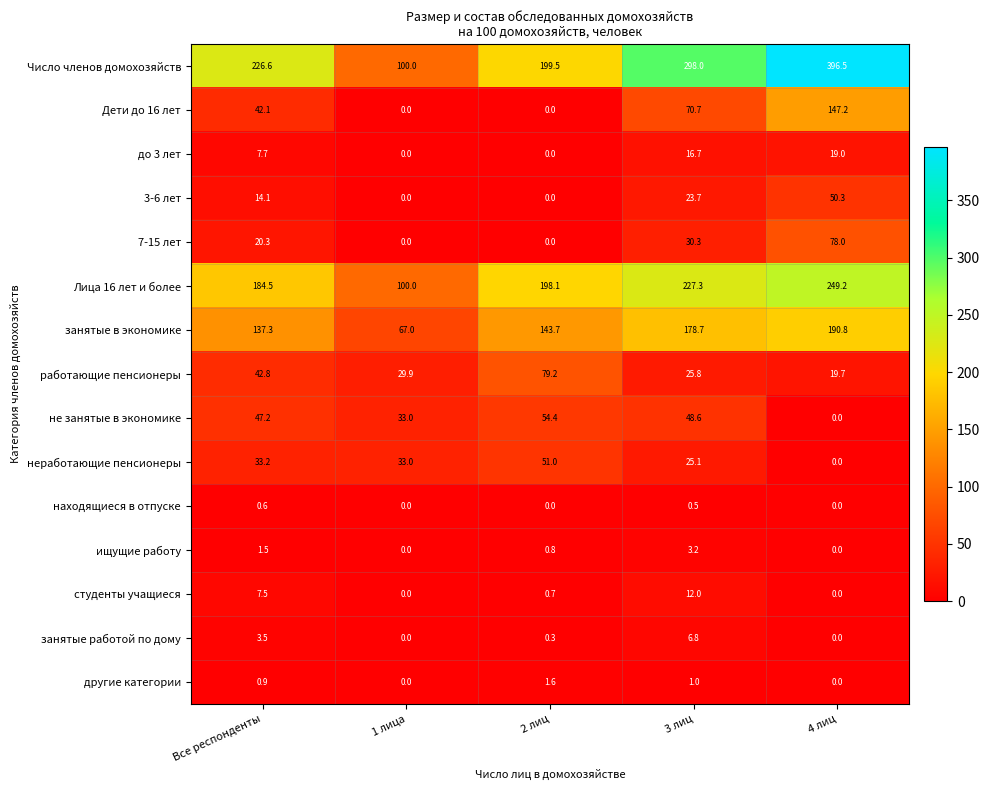

Which series has the largest total across all categories?

Число членов домохозяйств